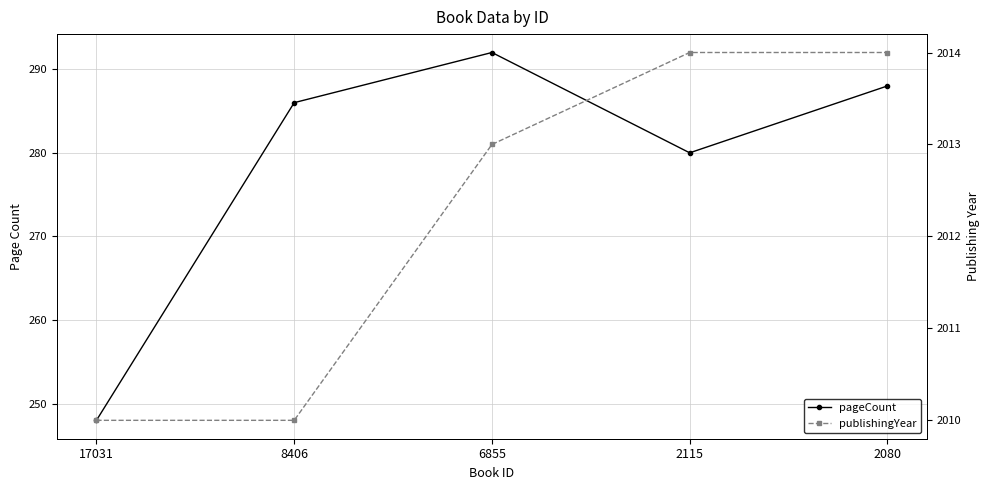

The value of publishingYear at 2080 is 2014. True or false?

True